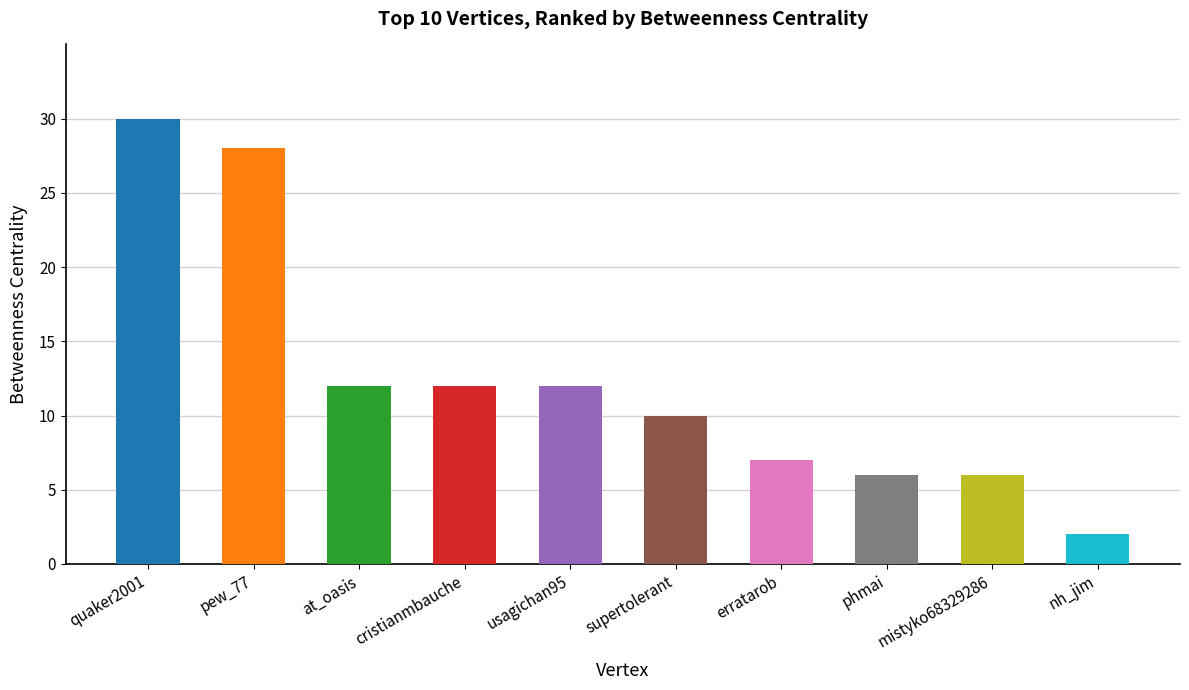

The value at nh_jim is 2. True or false?

True